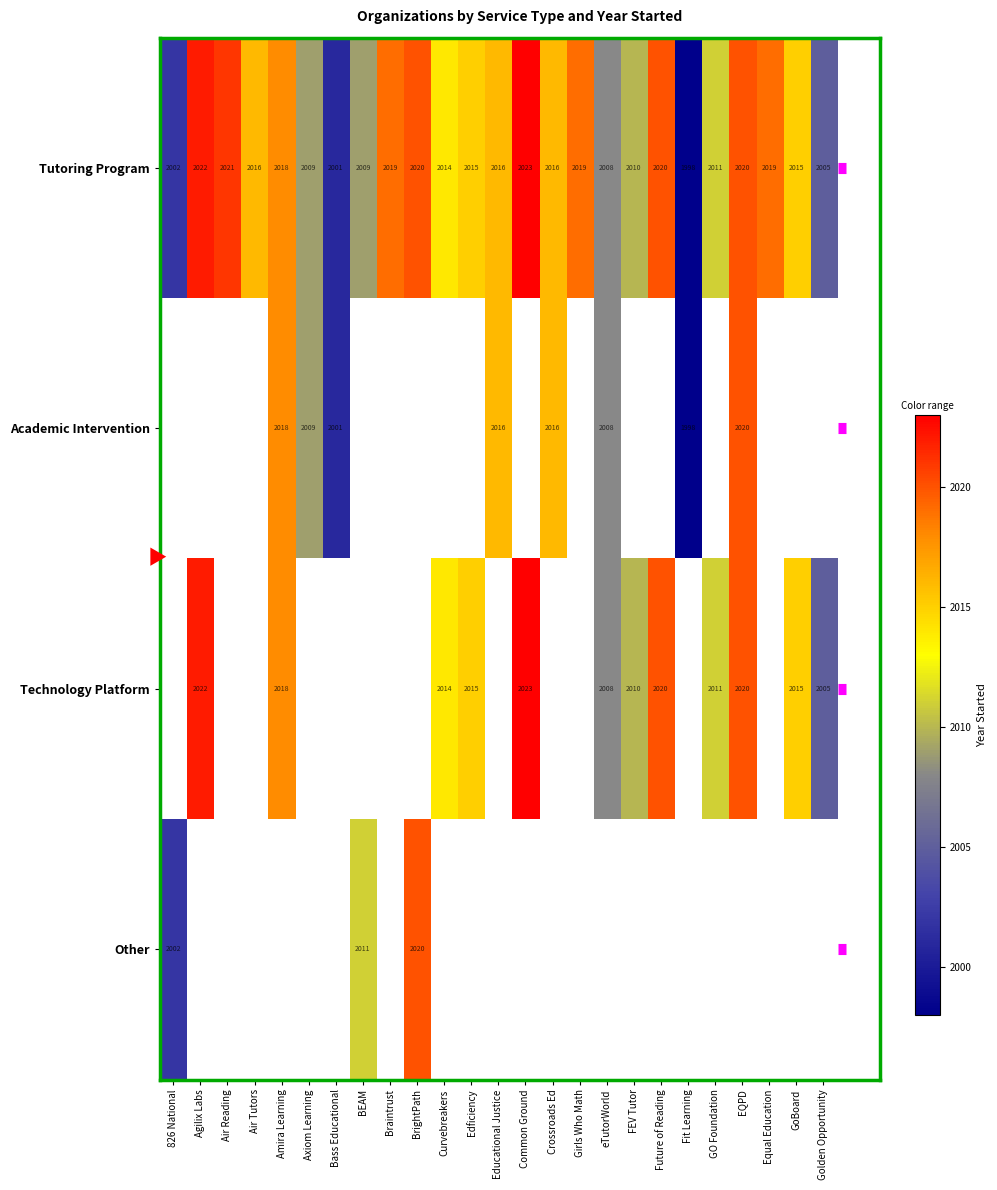

Count the number of data series in this chart.

4